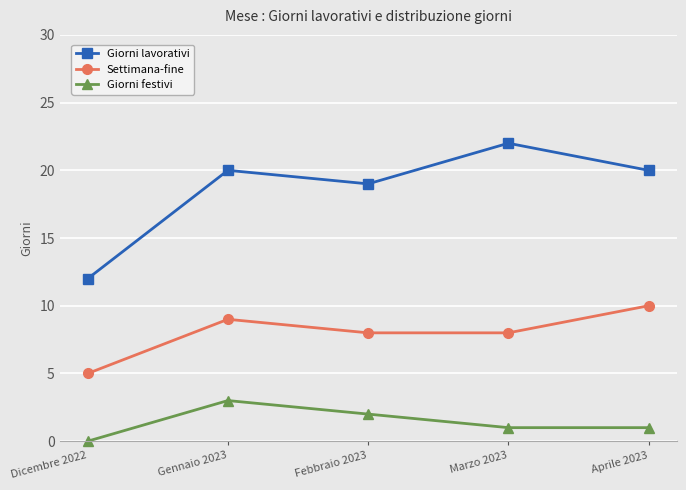

What is the spread (max minus min) of values at Febbraio 2023?

17